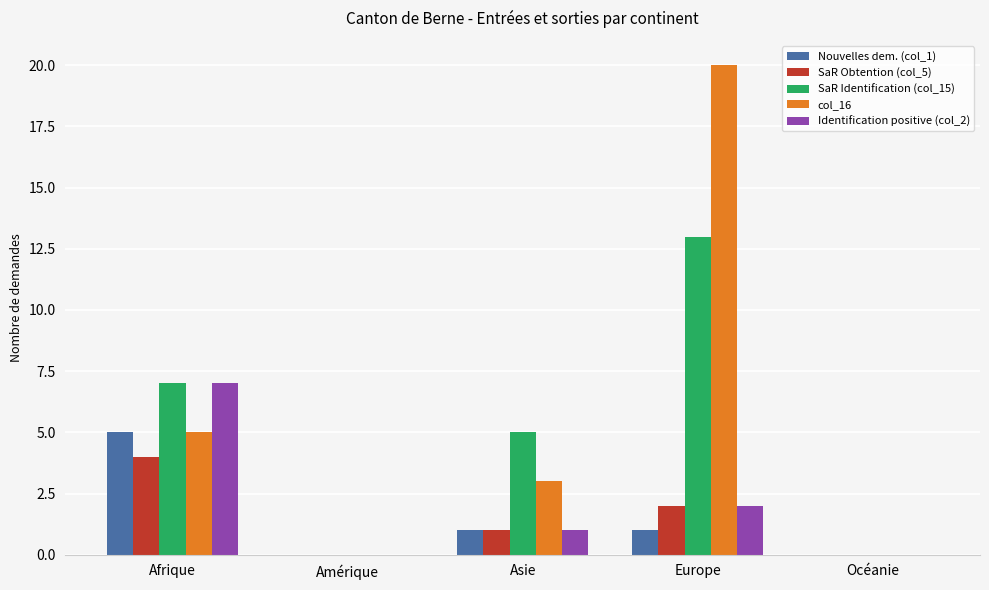

Is it true that col_16 equals 12 at Océanie?

False